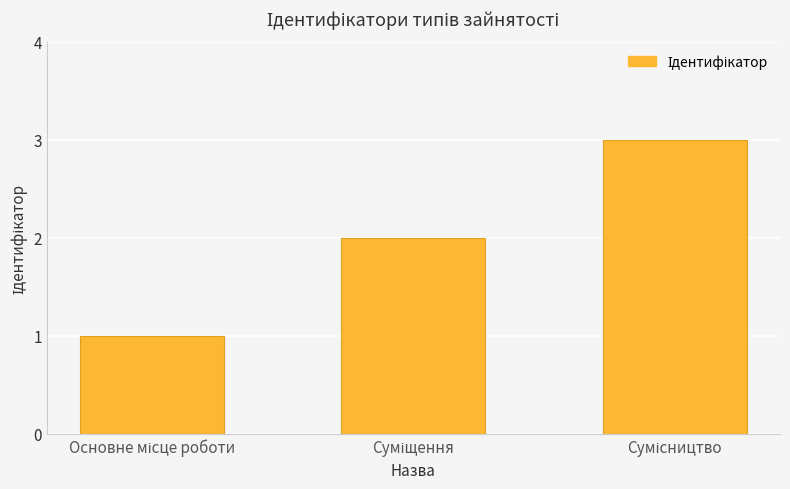

Count the values in the range 1 to 3.

3